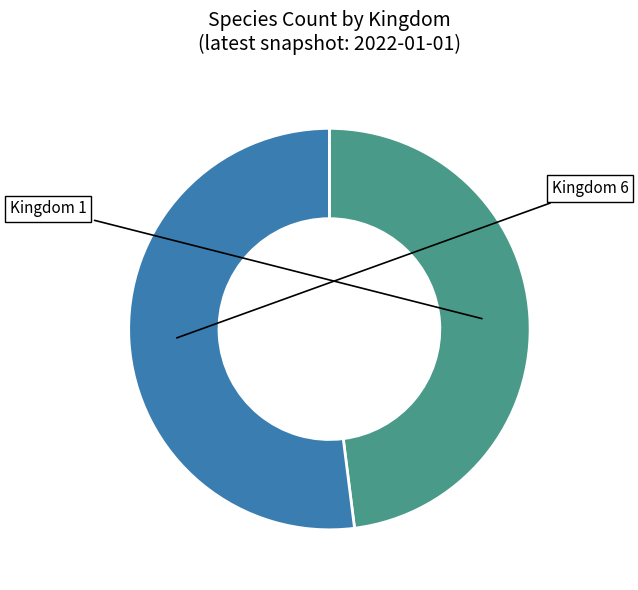

Is the sum of Kingdom 1 and Kingdom 6 greater than half?

Yes